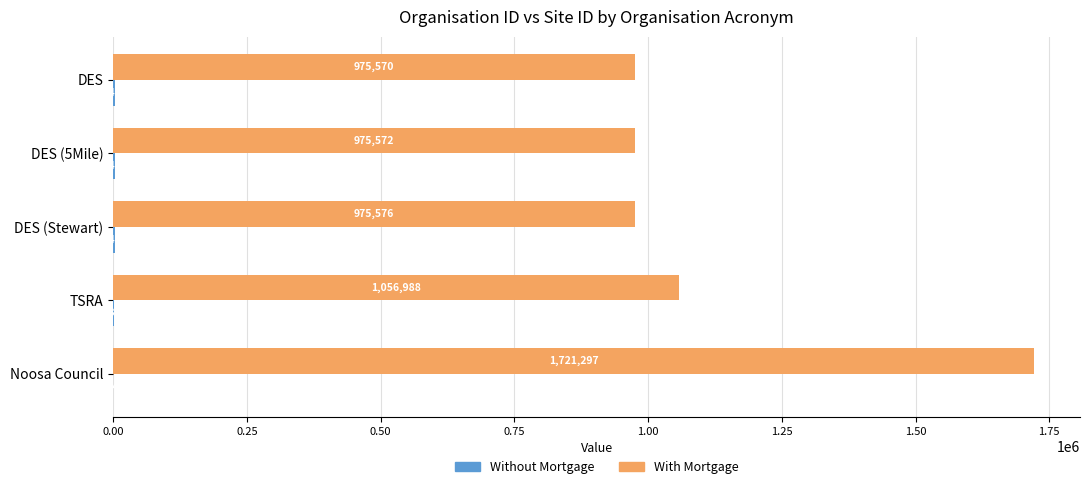

Is it true that With Mortgage equals 540408 at Noosa Council?

False